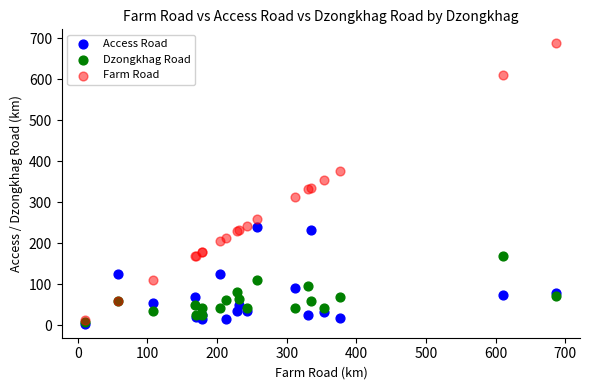

Which series has the widest spread of Y values?

Farm Road